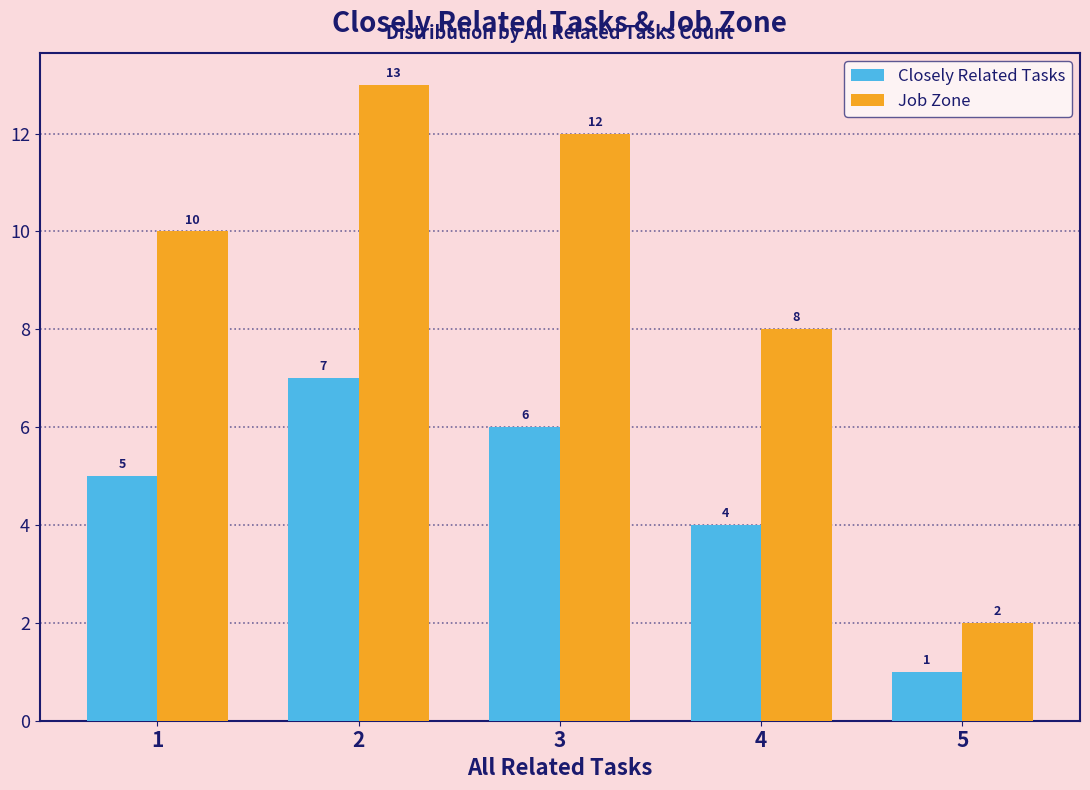

At which category is the sum across all series the highest?

2